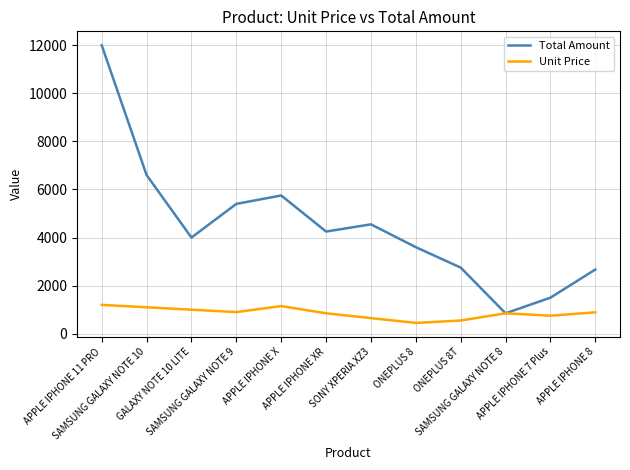

How many interior local valleys does the Unit Price series have?

3